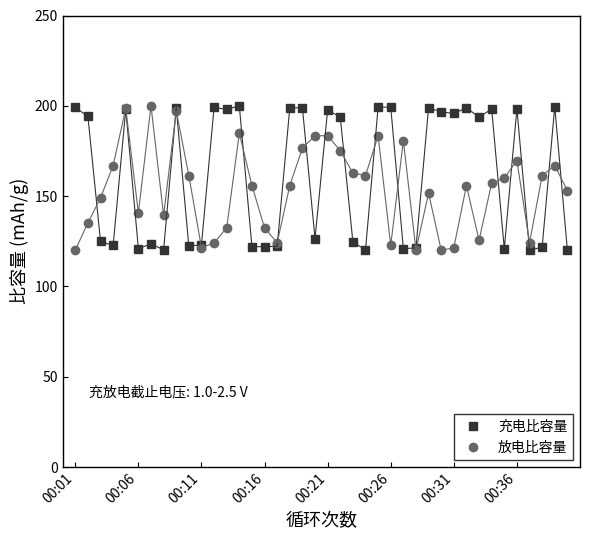

True or false: 充电比容量 has more than 0 points higher than both neighbors.

True